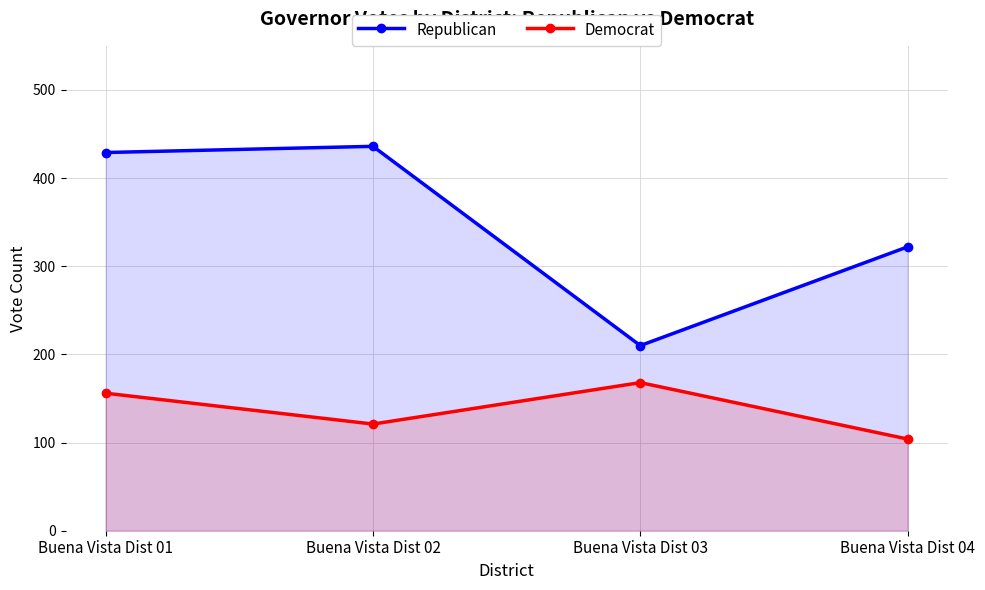

How many distinct data groups are displayed?

2